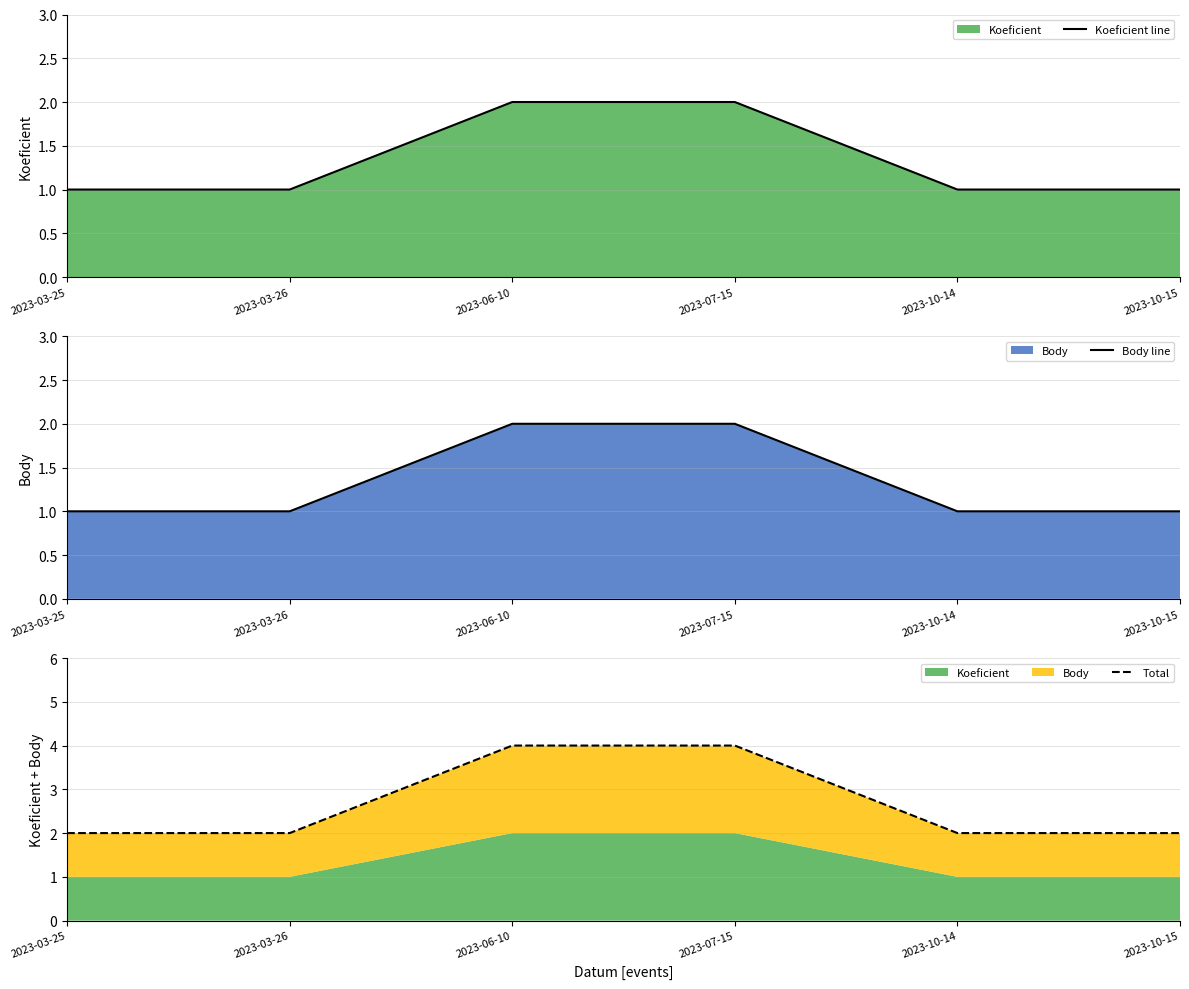

True or false: Koeficient line and Total cross at least once.

False